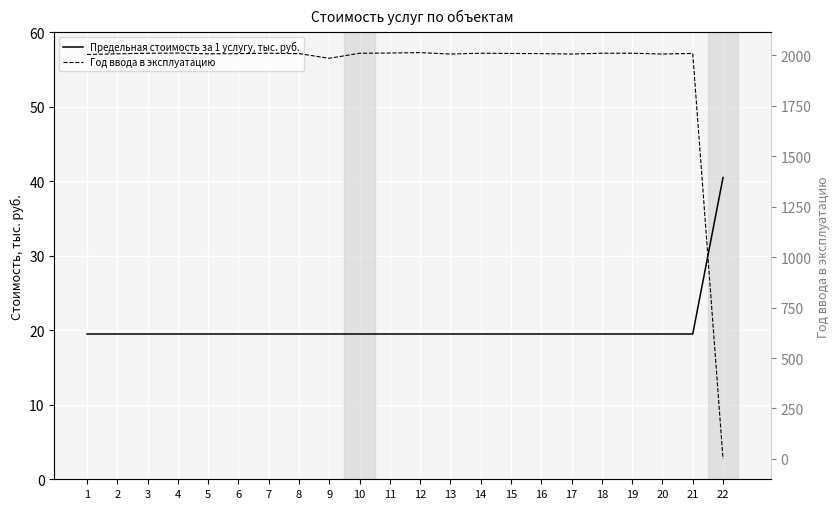

Which series ends up on top after the final intersection of Предельная стоимость за 1 услугу, тыс. руб. and Год ввода в эксплуатацию?

Предельная стоимость за 1 услугу, тыс. руб.